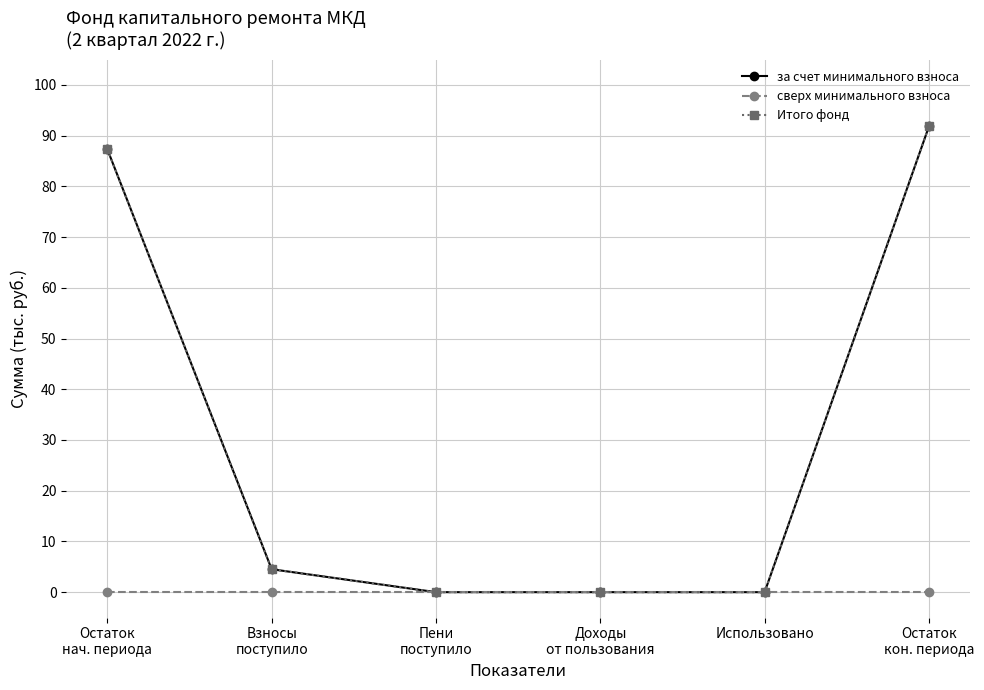

True or false: Итого фонд has more than 0 points higher than both neighbors.

False